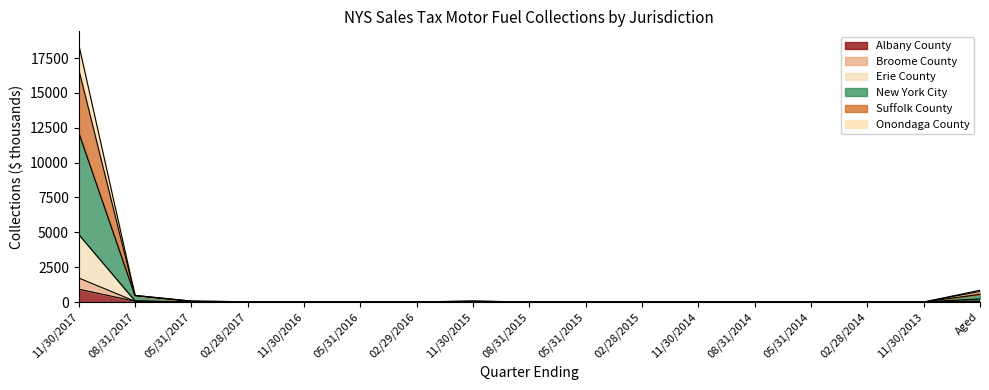

What is the label of the 12th point from the left?

11/30/2014